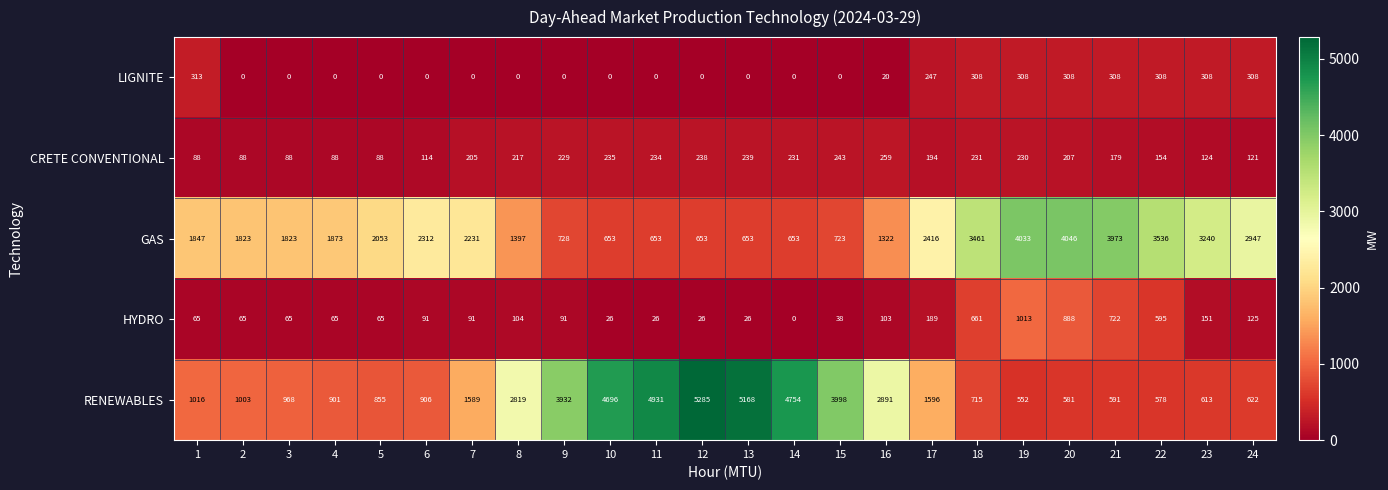

What is the difference between the highest and lowest values at 10?

4696